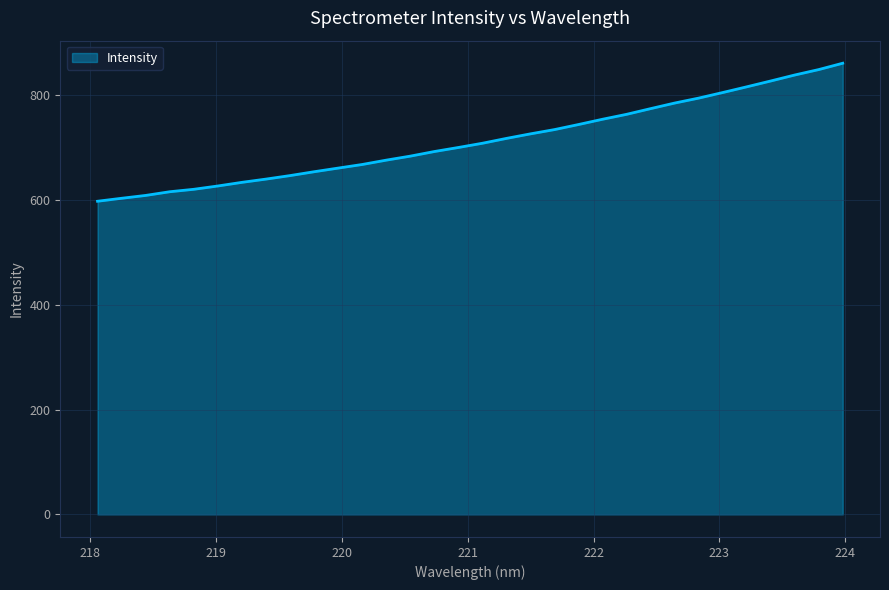

What is the difference between the maximum and minimum values?

263.3